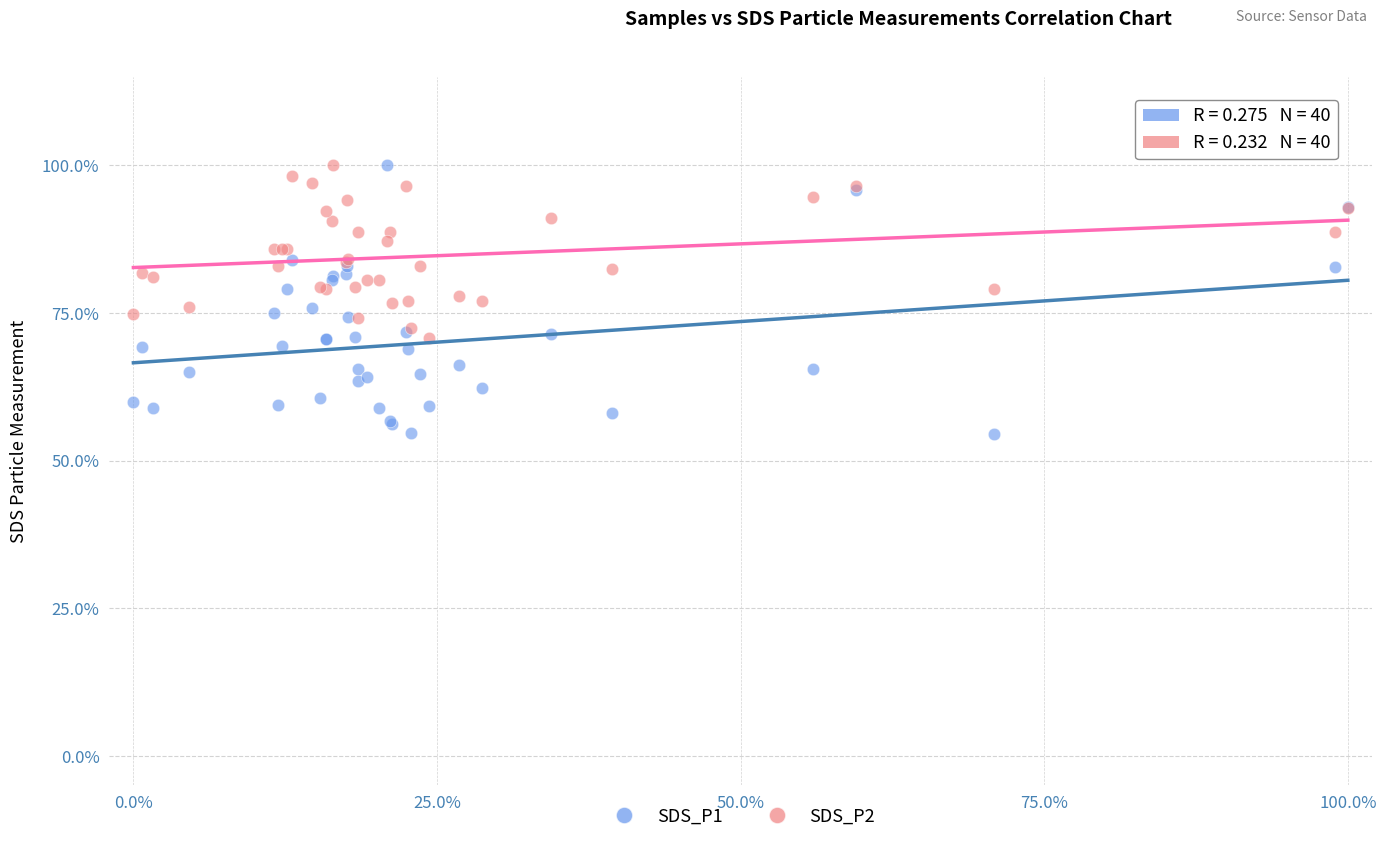

What are all the series names shown in the legend?

SDS_P1, SDS_P2